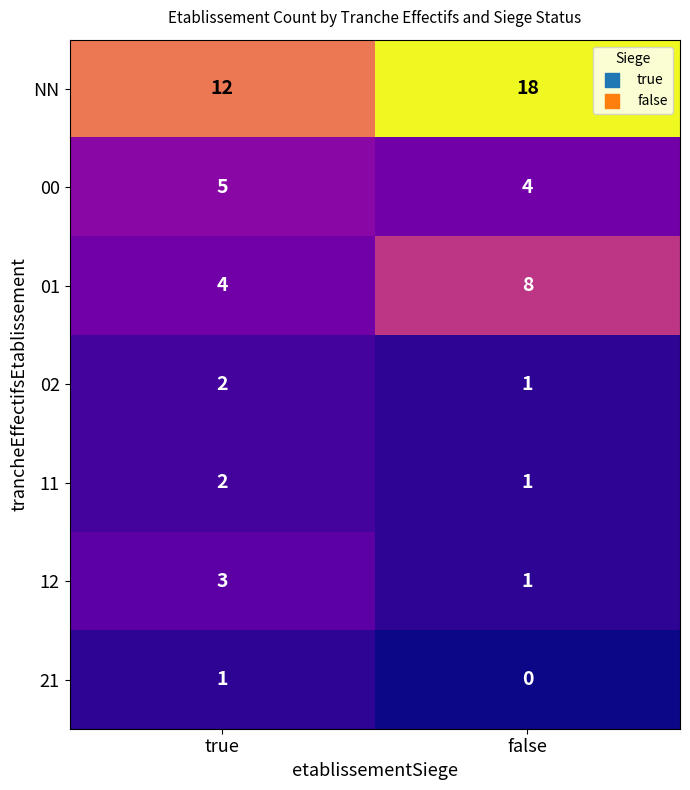

At which category does the chart reach its minimum across all series?

false